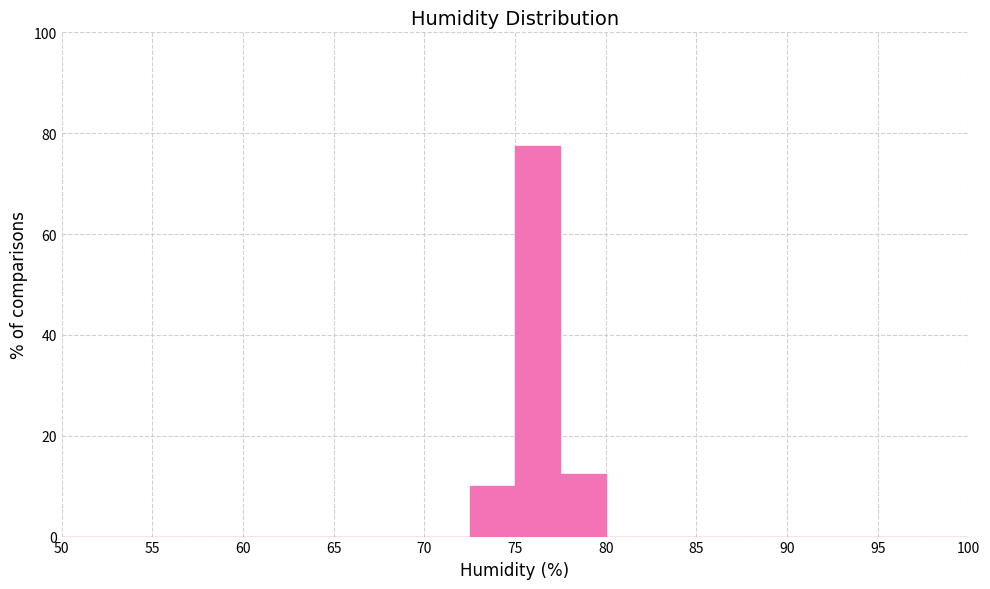

Reading left to right, transcribe this chart: for each bar, give the range it covers on the x-axis and its height. The values are not printed on the chart, so give them approximately, as read against the axis.

50.0 to 52.5: 0
52.5 to 55.0: 0
55.0 to 57.5: 0
57.5 to 60.0: 0
60.0 to 62.5: 0
62.5 to 65.0: 0
65.0 to 67.5: 0
67.5 to 70.0: 0
70.0 to 72.5: 0
72.5 to 75.0: 10
75.0 to 77.5: 78
77.5 to 80.0: 12
80.0 to 82.5: 0
82.5 to 85.0: 0
85.0 to 87.5: 0
87.5 to 90.0: 0
90.0 to 92.5: 0
92.5 to 95.0: 0
95.0 to 97.5: 0
97.5 to 100.0: 0